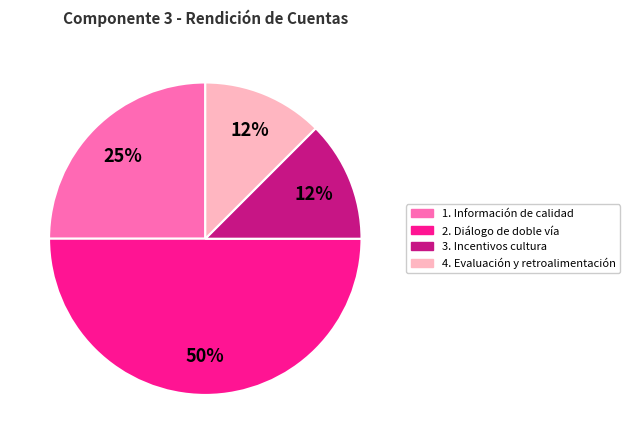

To the nearest percent, what is the average slice percentage?

25%